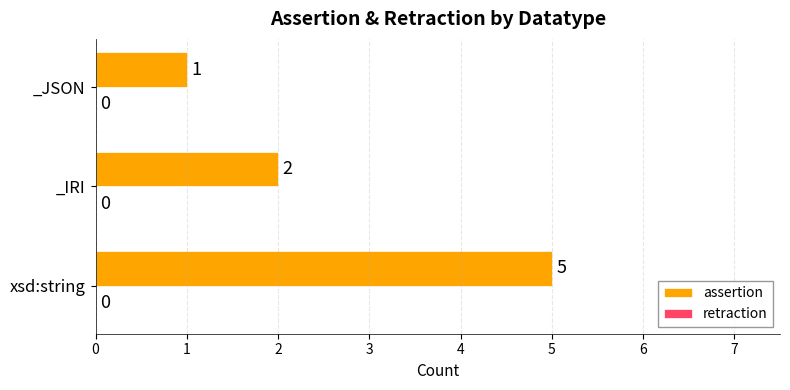

Reading bottom to top, what are all the values shown in this chart?

xsd:string=5	_IRI=2	_JSON=1